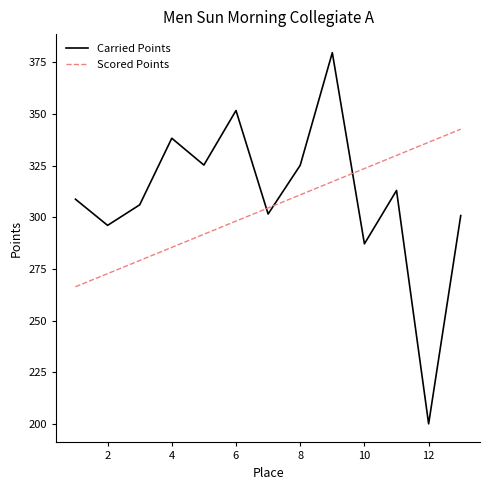

Rank the series by their maximum value, from lowest to highest.

Scored Points, Carried Points